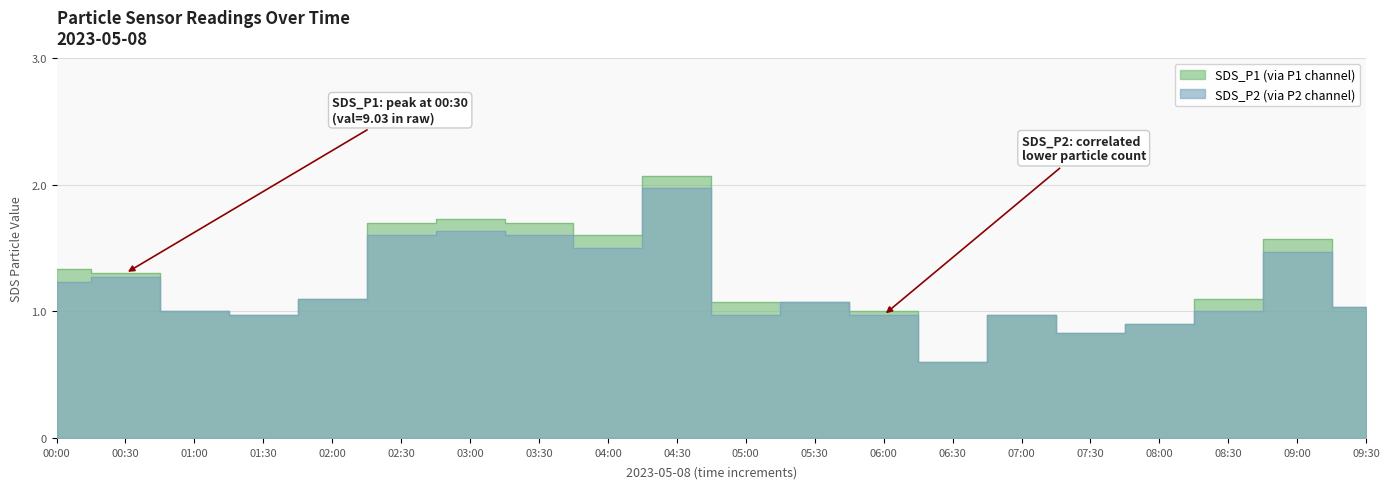

What is the spread (max minus min) of values at 09:00?

0.1